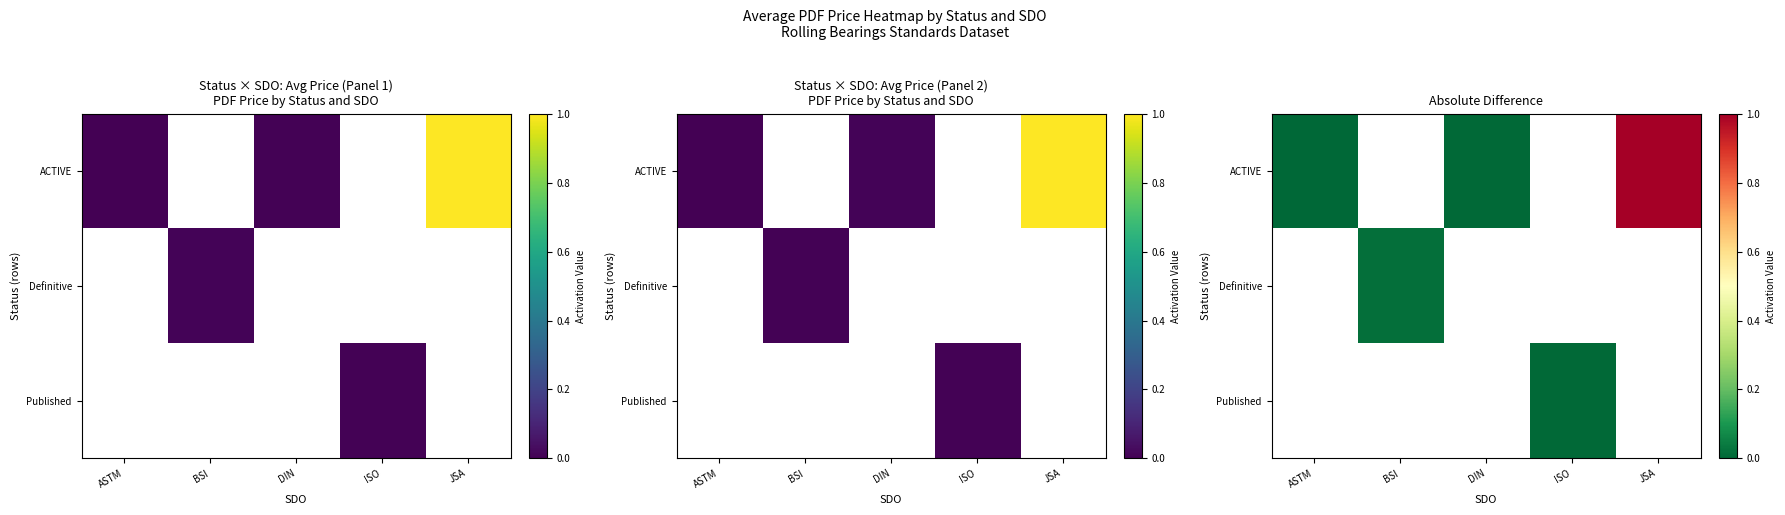

Between ASTM and JSA, which series saw the biggest shift?

ACTIVE